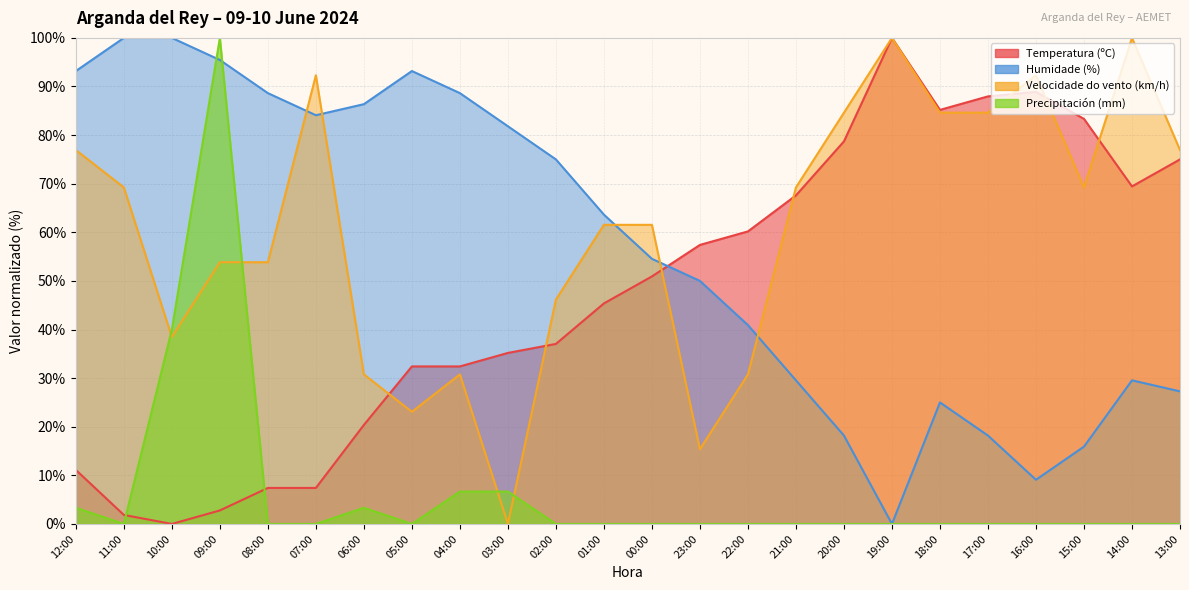

True or false: Velocidade do vento (km/h) and Precipitación (mm) intersect in this chart.

True